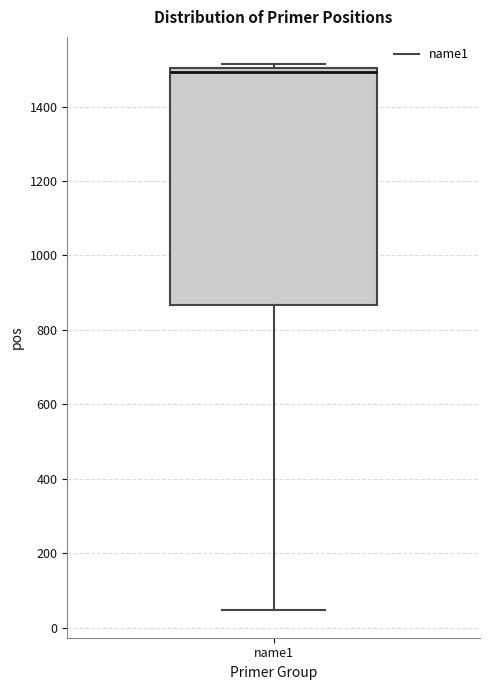

Where is the lower edge of the box for name1 on the y-axis? The values are not printed on the chart, so give them approximately, as read against the axis.

860